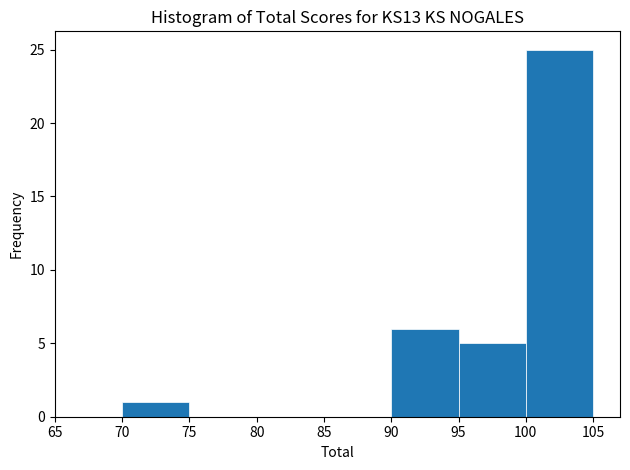

What is the height of the bar covering 95 to 100 on the x-axis? The values are not printed on the chart, so give them approximately, as read against the axis.

5